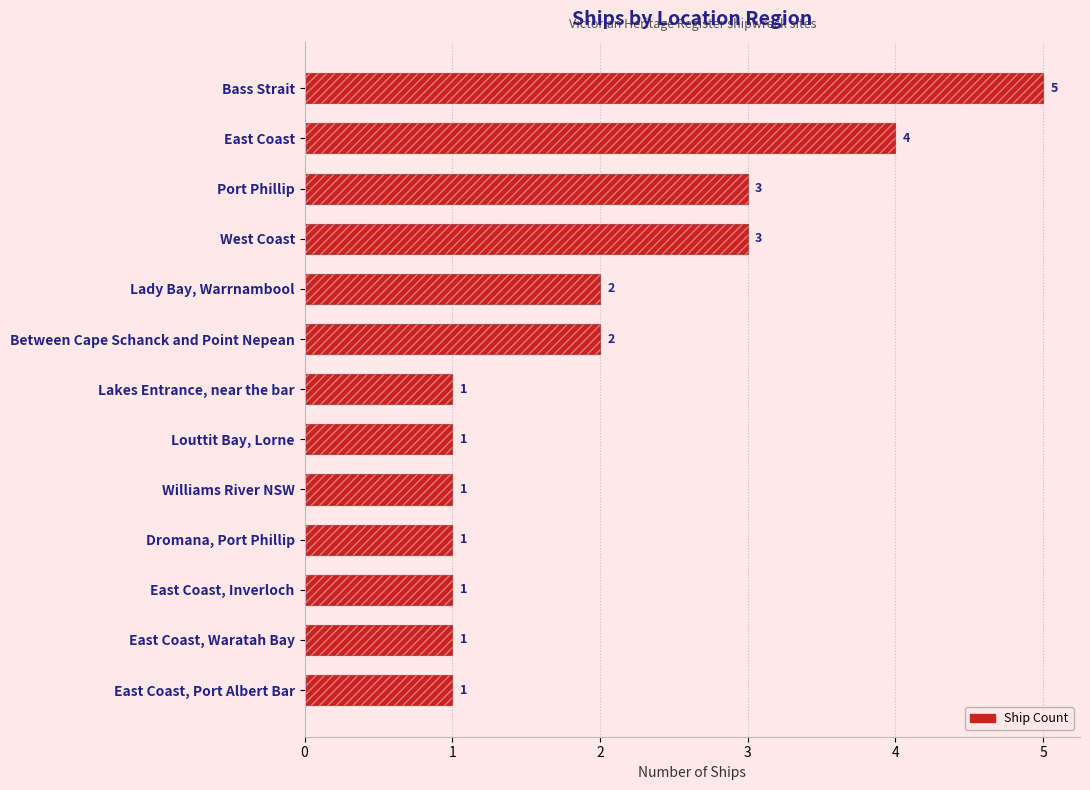

What is the ratio of the value at Williams River NSW to the value at East Coast, Inverloch?

1.0